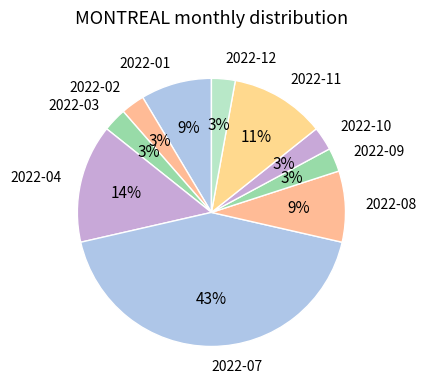

True or false: 2022-04 accounts for 8% of the total.

False